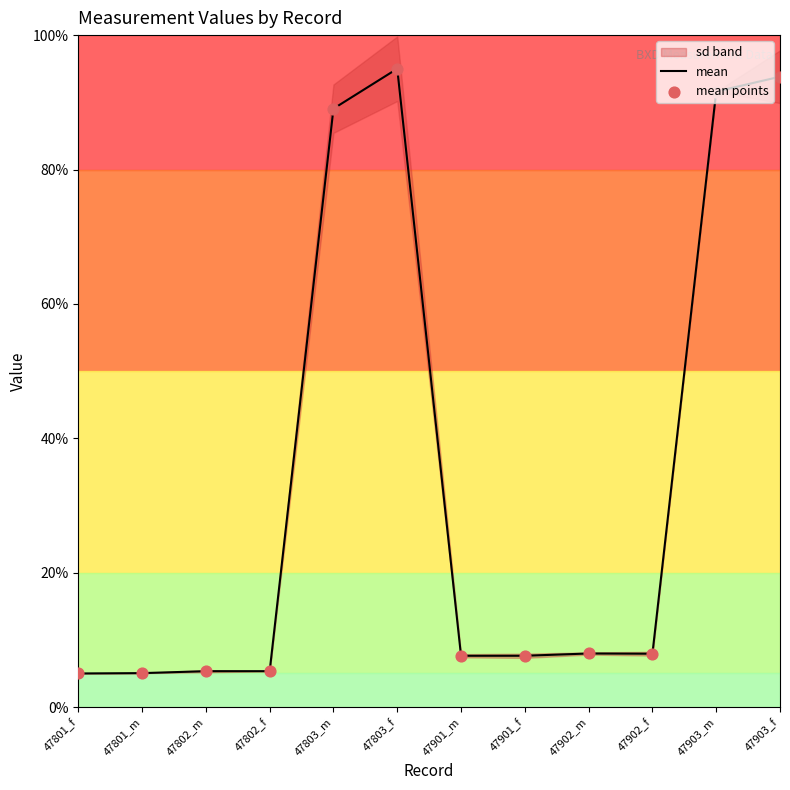

Which series has the largest total across all categories?

mean